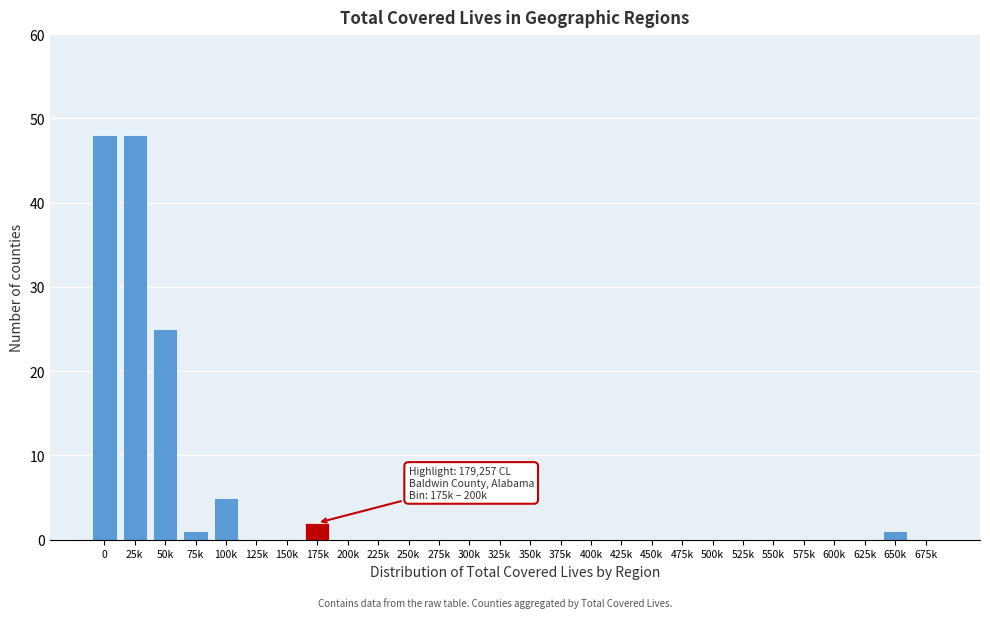

Reading right to left, what are all the values shown in this chart?

675k=0	650k=1	625k=0	600k=0	575k=0	550k=0	525k=0	500k=0	475k=0	450k=0	425k=0	400k=0	375k=0	350k=0	325k=0	300k=0	275k=0	250k=0	225k=0	200k=0	175k=2	150k=0	125k=0	100k=5	75k=1	50k=25	25k=48	0=48